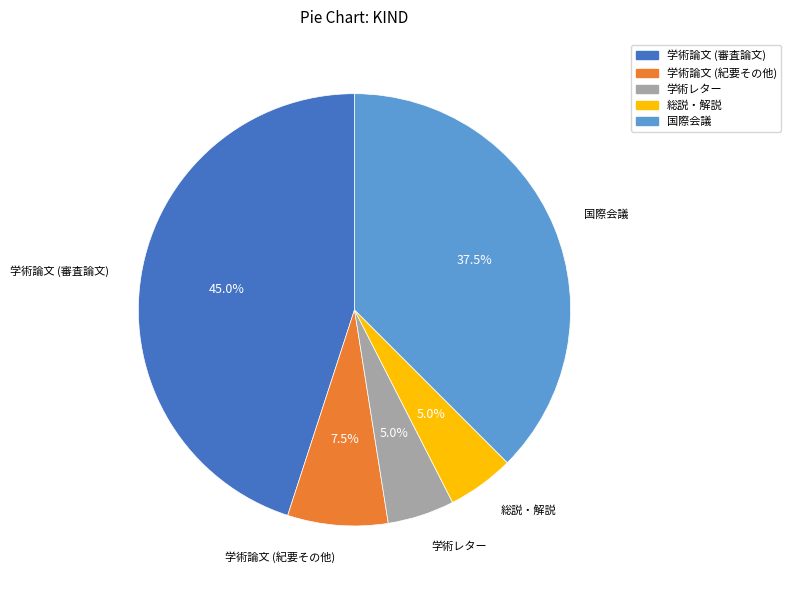

What is the largest slice in the pie chart?

学術論文 (審査論文)